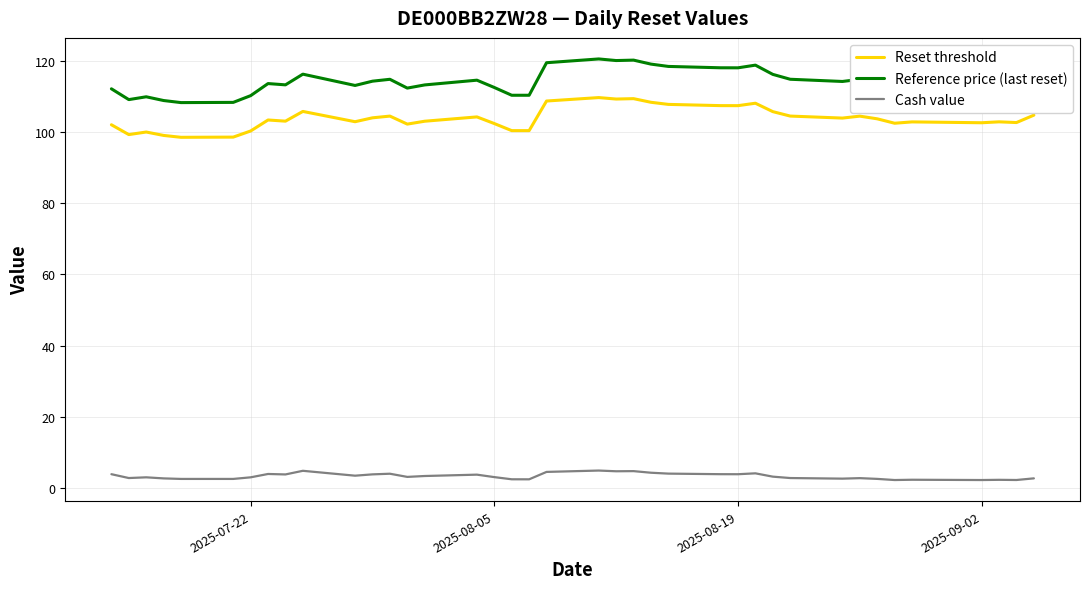

Which series has the largest total across all categories?

Reference price (last reset)